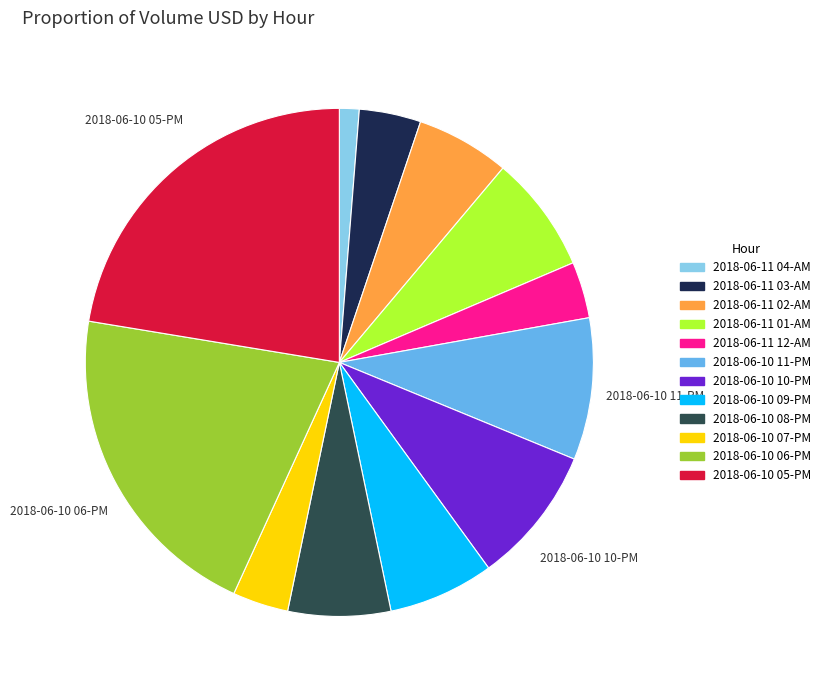

Which slice is the largest?

2018-06-10 05-PM